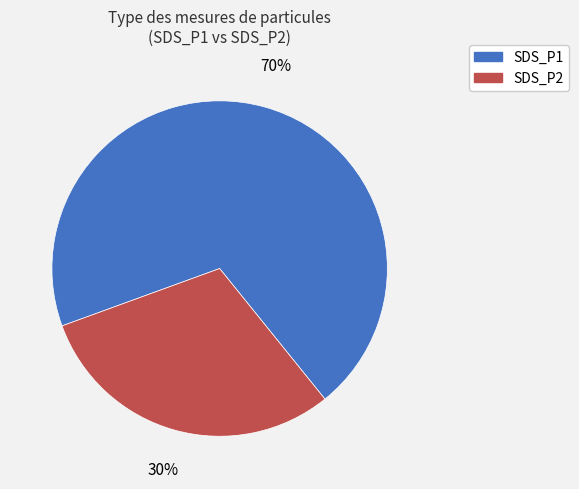

To the nearest percent, what is the average slice percentage?

50%